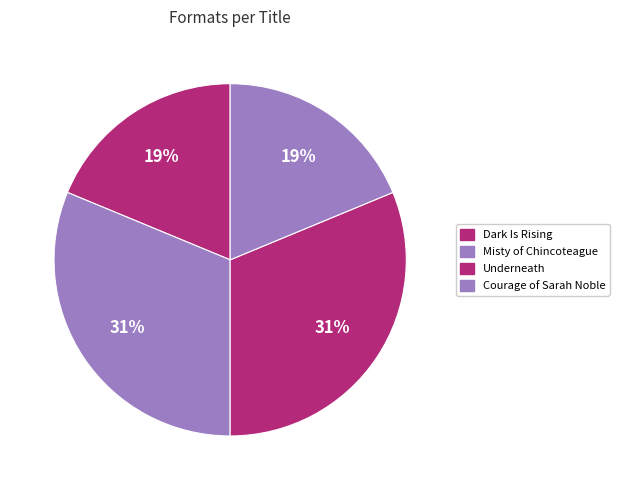

Do Dark Is Rising and Courage of Sarah Noble together represent more than half of the pie?

No